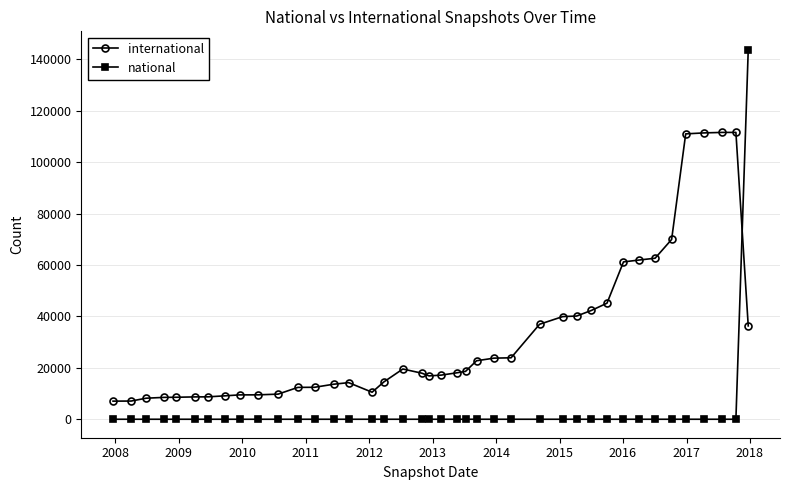

True or false: national and international intersect in this chart.

True